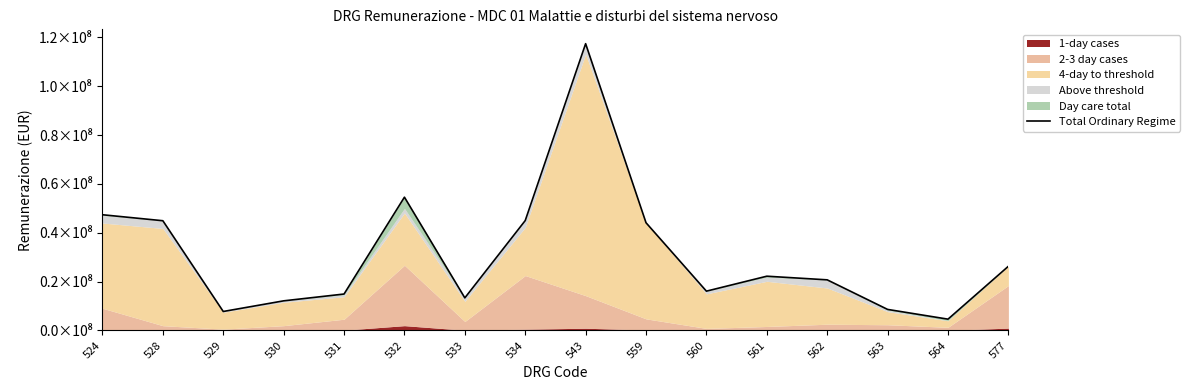

The chart shows a value of 14457544 at 562. True or false?

False